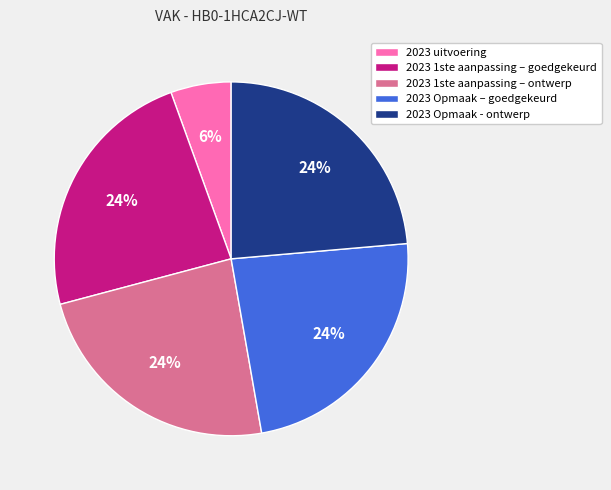

To the nearest percent, what is the difference between the largest and smallest slice percentages?

18%